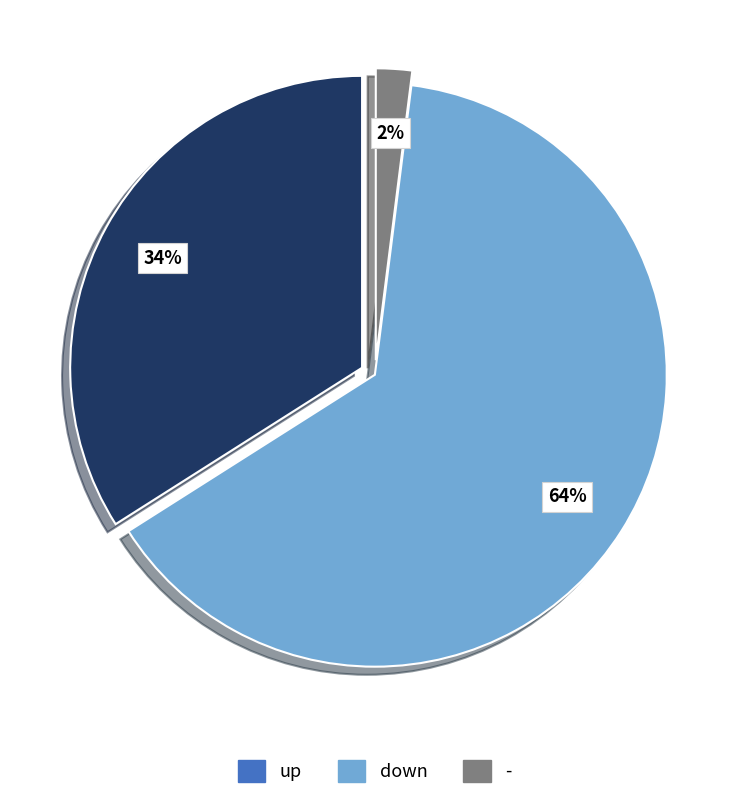

Does any single category account for the majority?

Yes